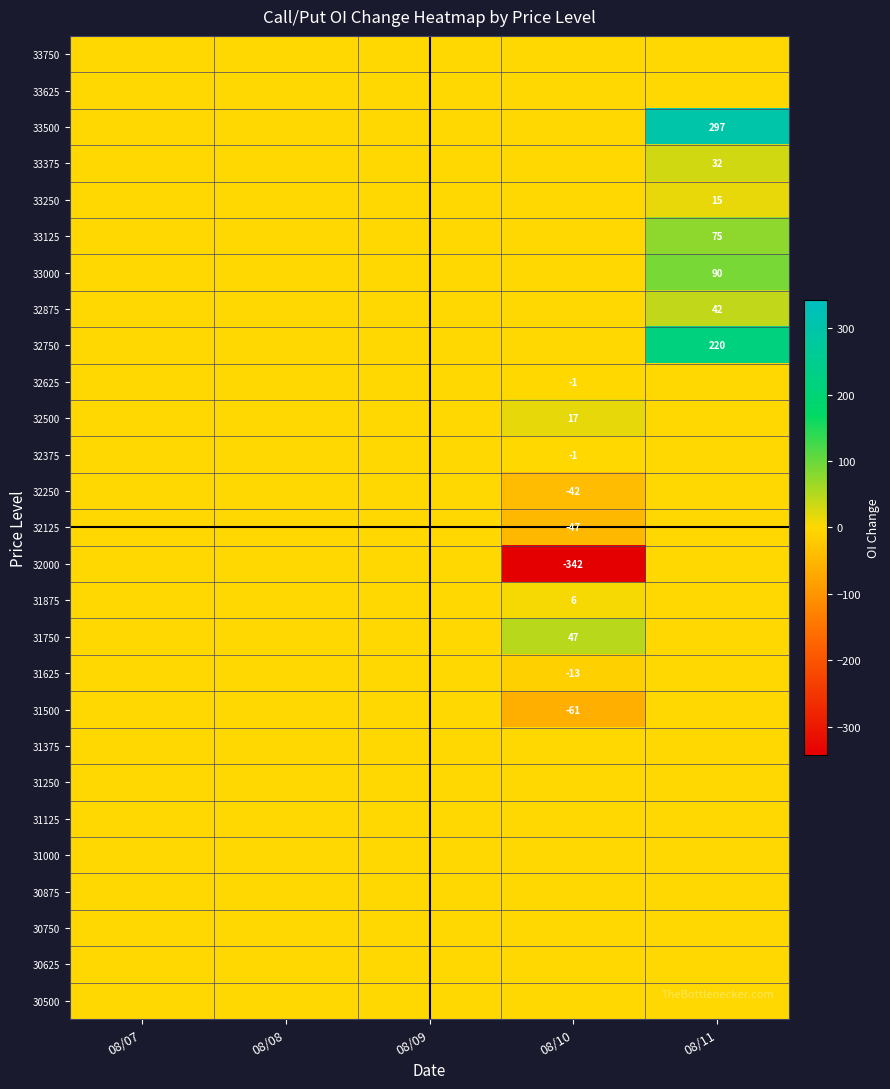

Is it true that 32250 equals -42 at 08/10?

True